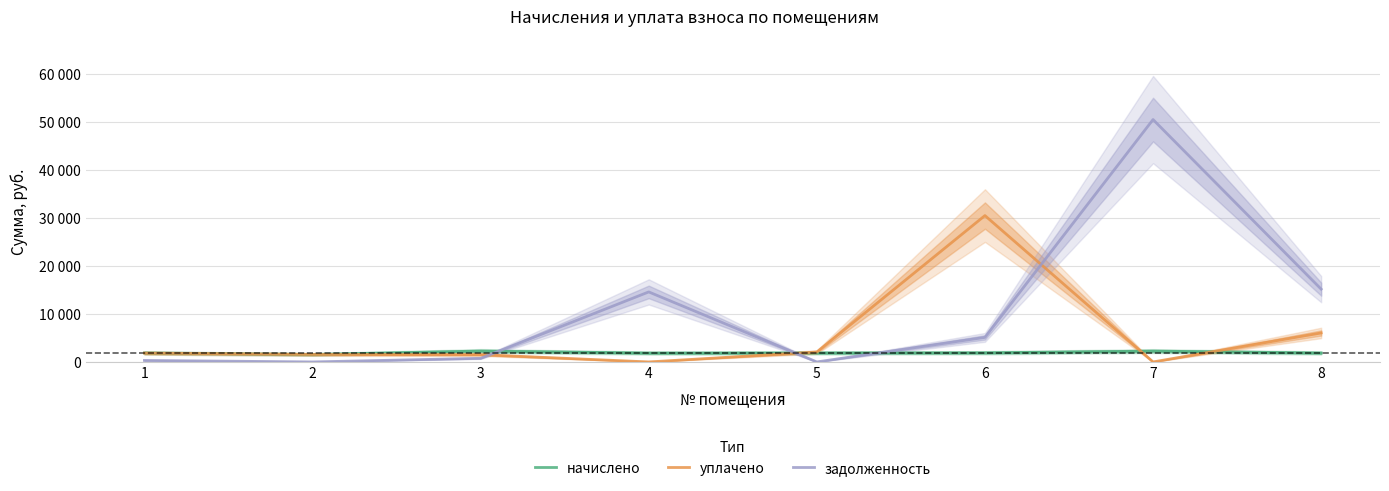

At which category does задолженность reach its first local peak?

4